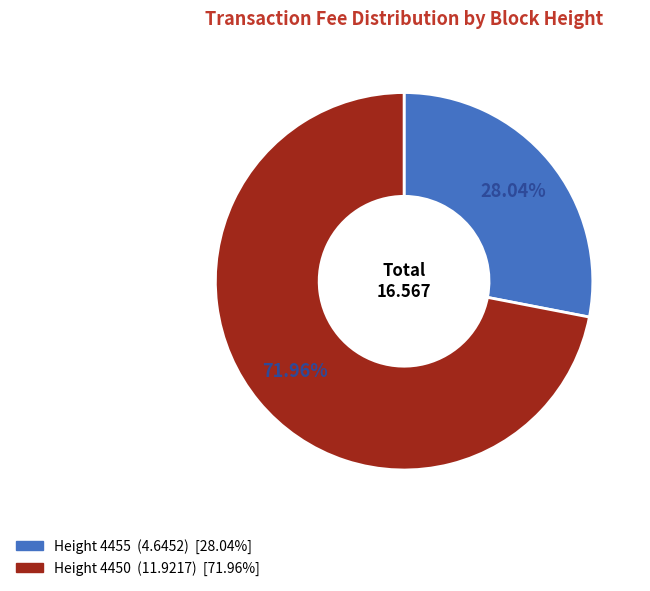

Is there any slice that represents more than half of the pie?

Yes